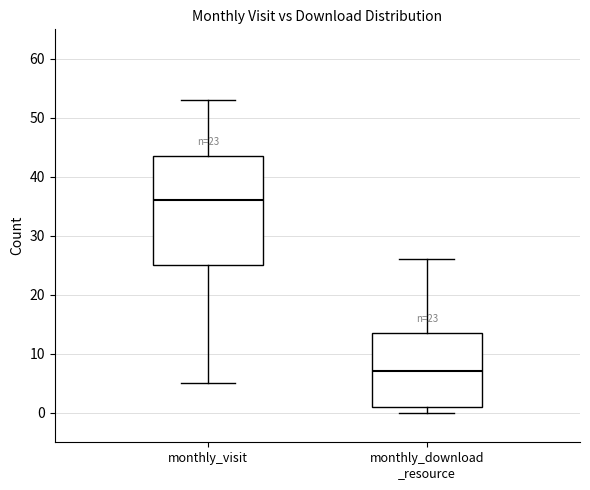

Which box is the tallest, from its lower edge to its upper edge?

monthly_visit